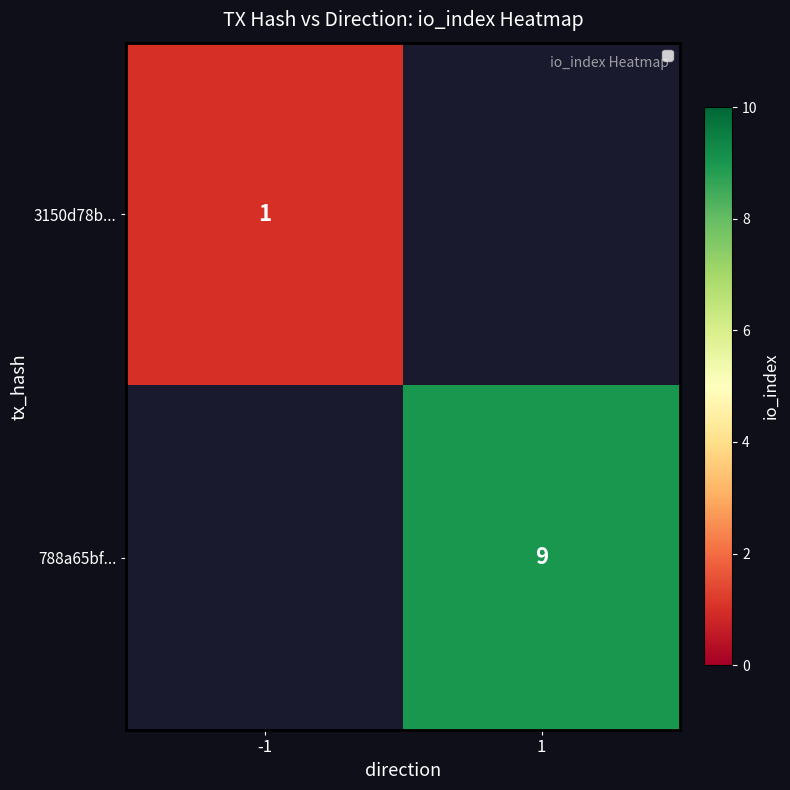

List the series in order of their peak value, lowest first.

3150d78b..., 788a65bf...